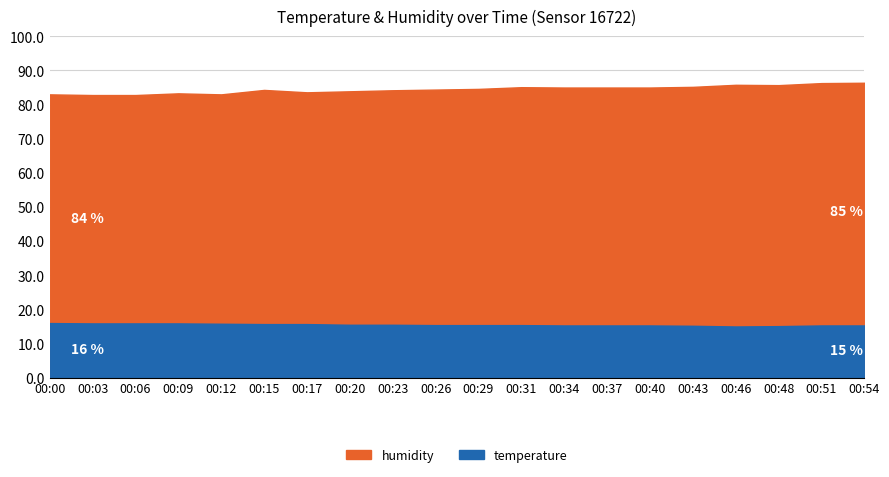

Rank the series by their average value, from lowest to highest.

temperature, humidity